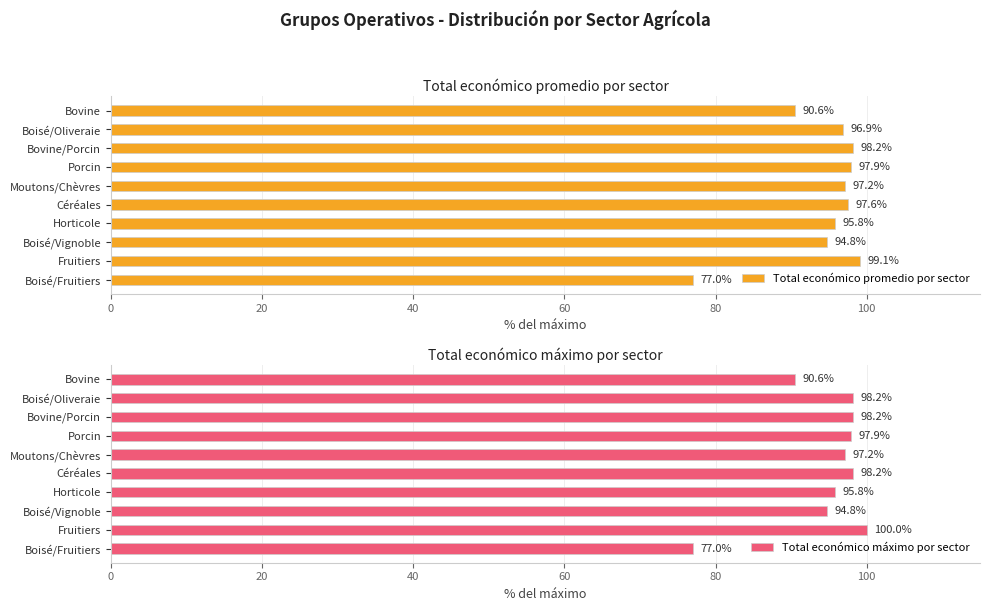

What is the smallest value displayed?

77.0